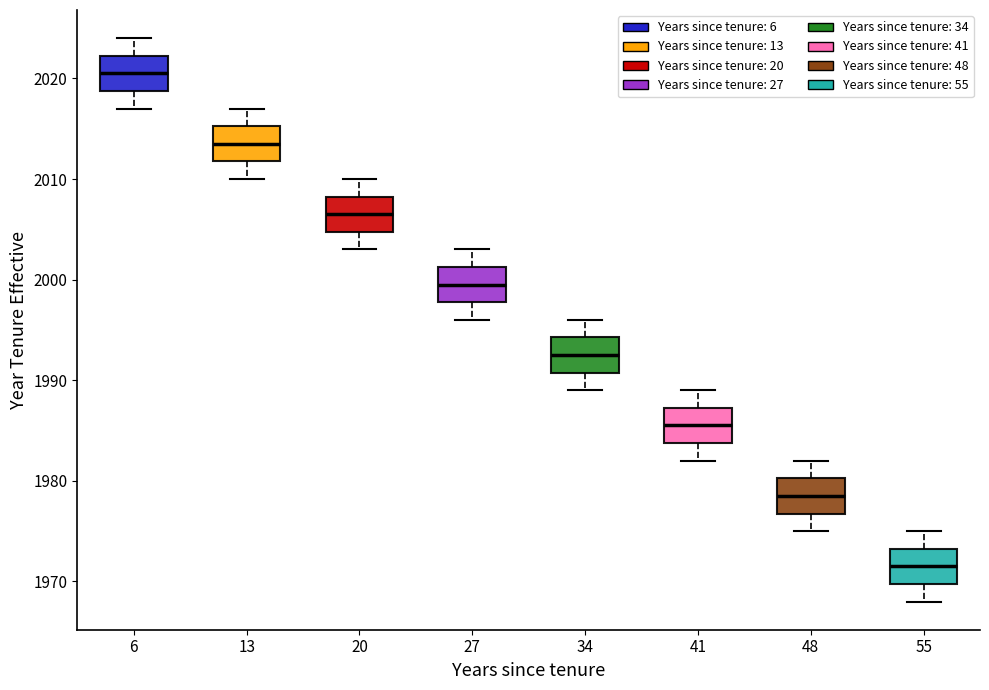

Where does the median line of the box at x = 34 sit on the y-axis? The values are not printed on the chart, so give them approximately, as read against the axis.

1993